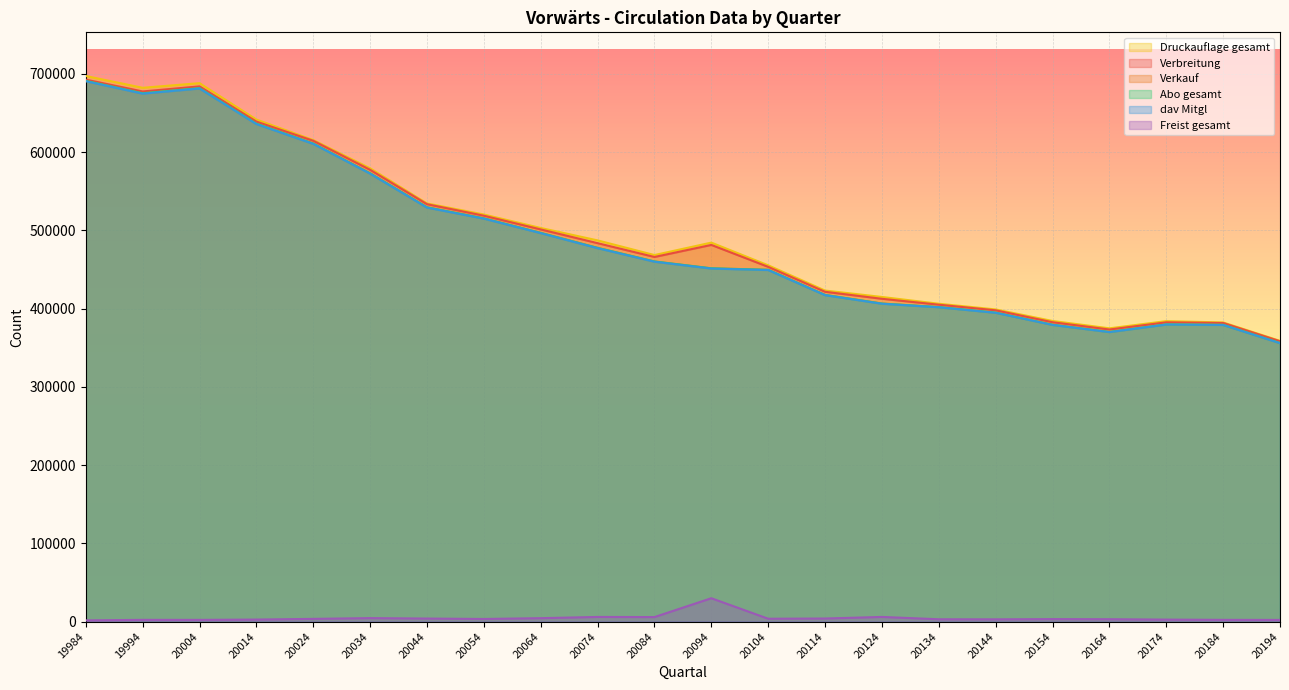

Is it true that Freist gesamt equals 1357 at 20124?

False